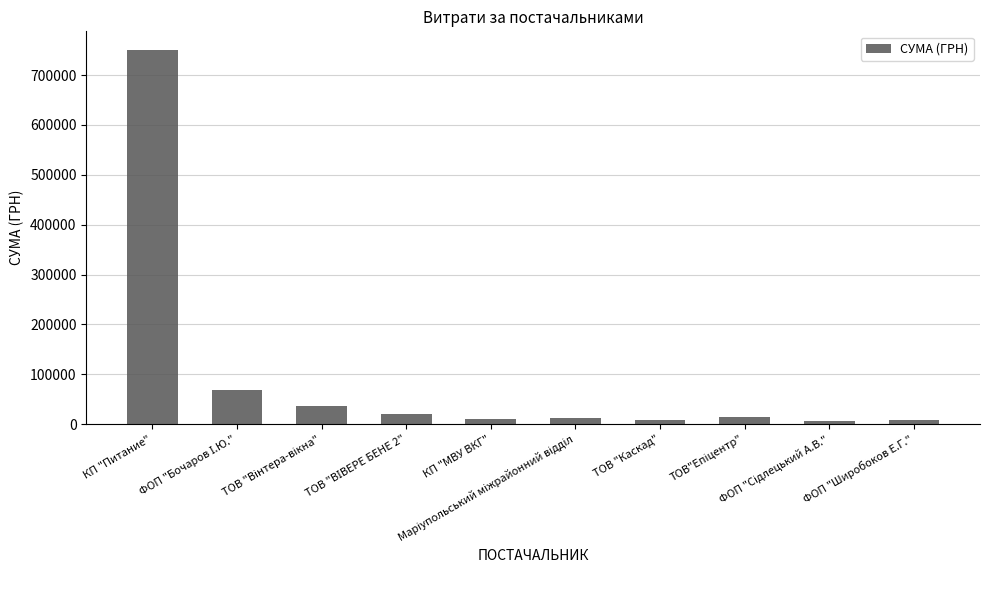

What is the maximum value shown in the chart?

750109.4